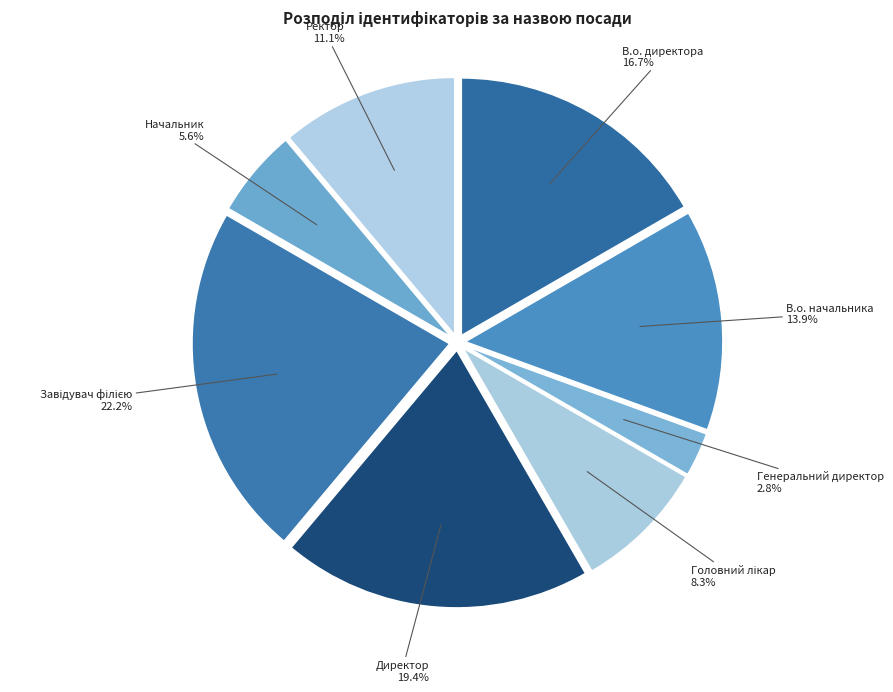

Combined, do Ректор and В.о. директора account for over 50%?

No